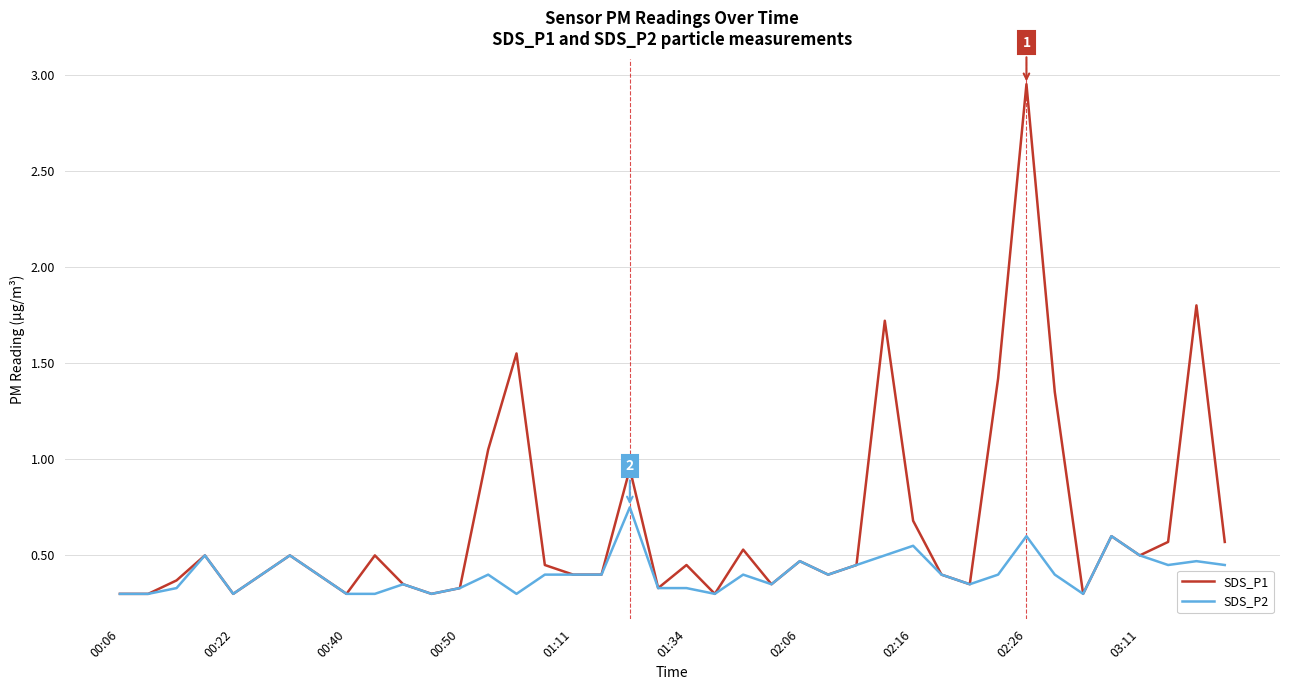

What are all the series names shown in the legend?

SDS_P1, SDS_P2